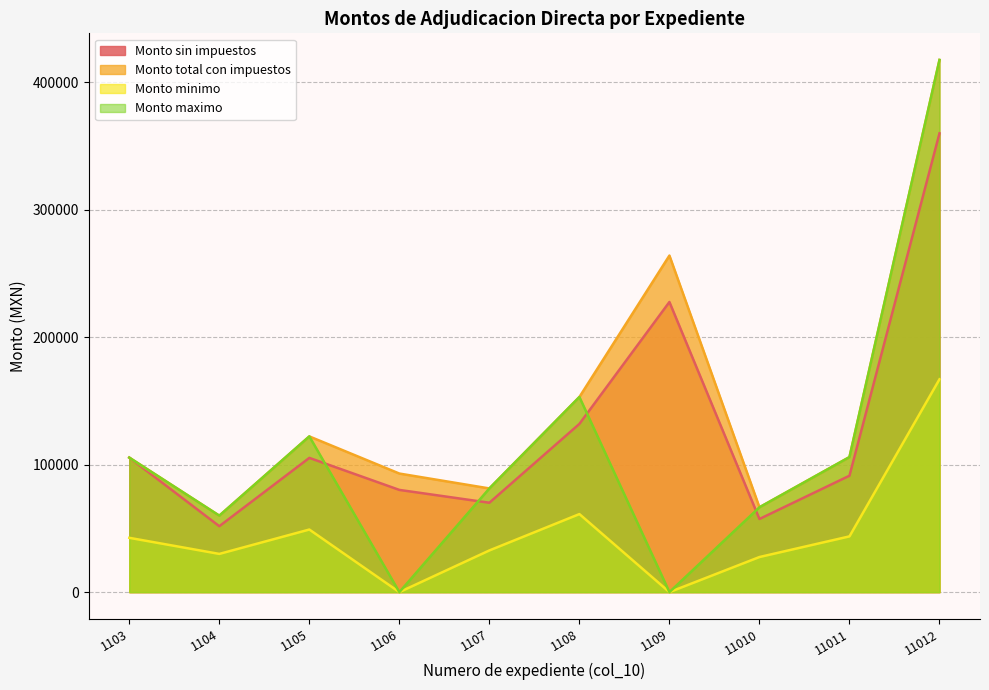

The value of Monto maximo at 1103 is 105546.3. True or false?

True